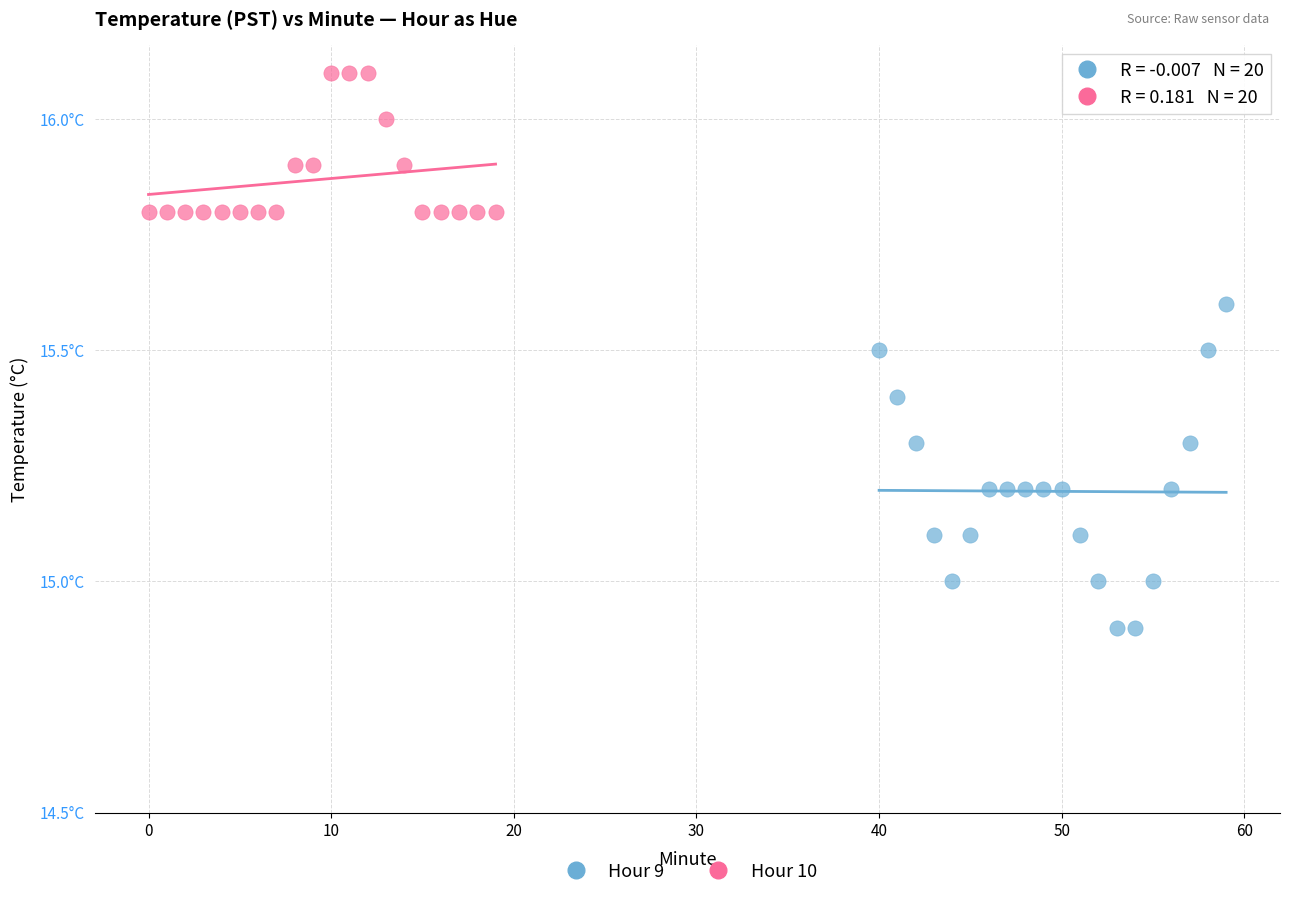

Which series reaches the maximum Y coordinate?

Hour 10